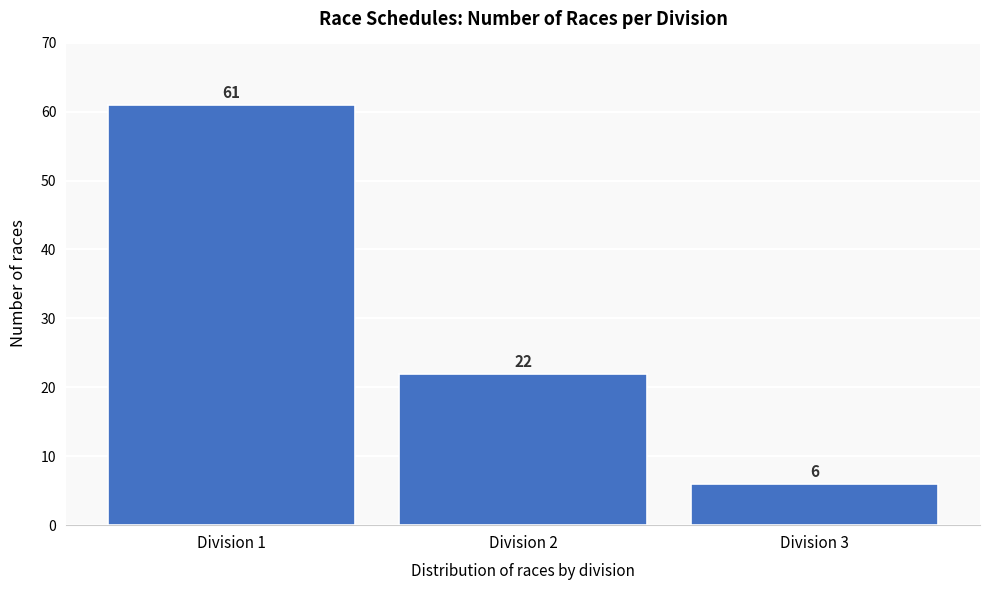

Reading left to right, what are all the values shown in this chart?

Division 1=61	Division 2=22	Division 3=6